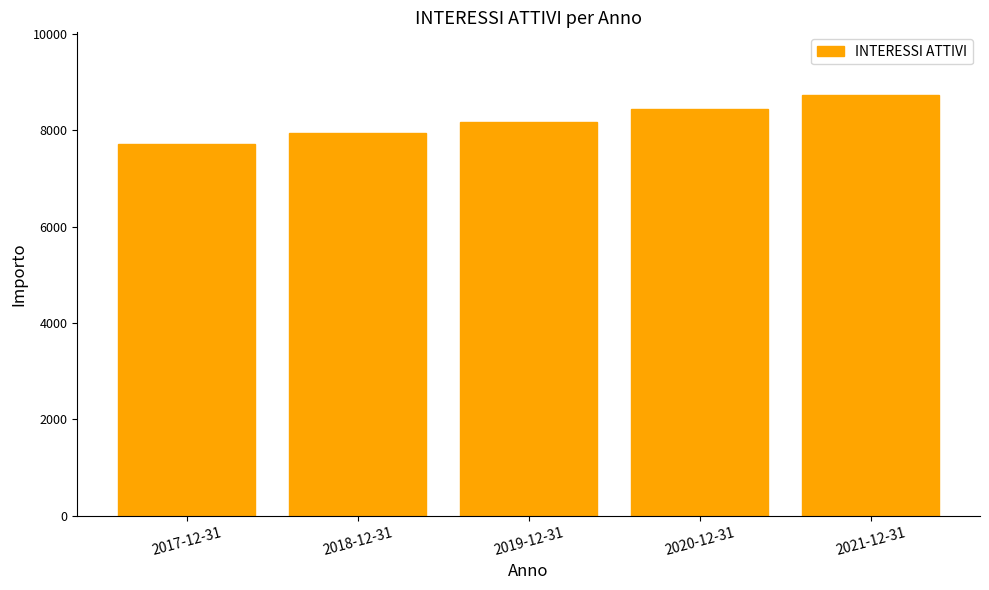

At which label is the value closest to 8219?

2019-12-31